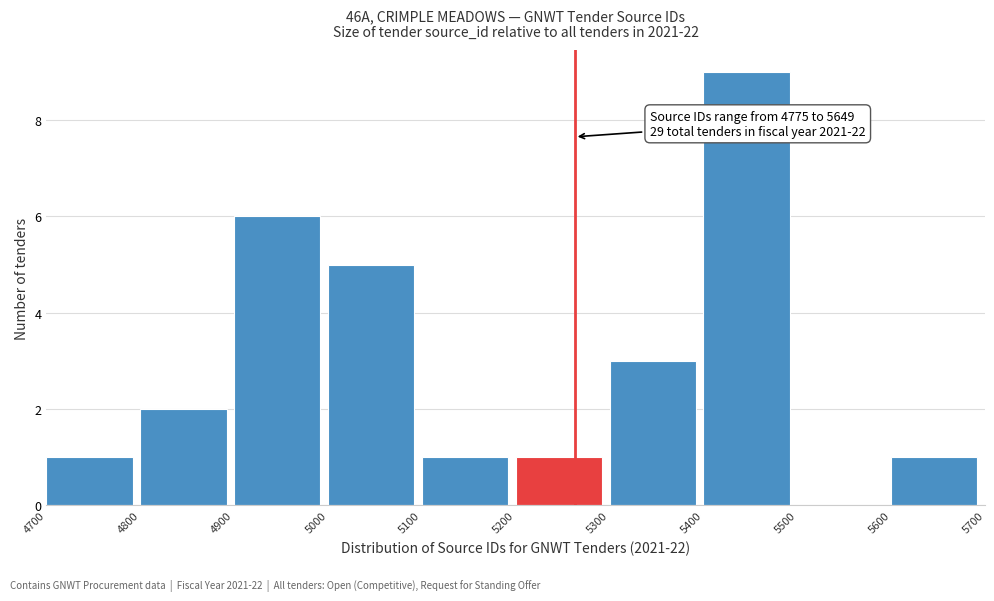

Which range on the x-axis has the tallest bar?

5400 to 5500